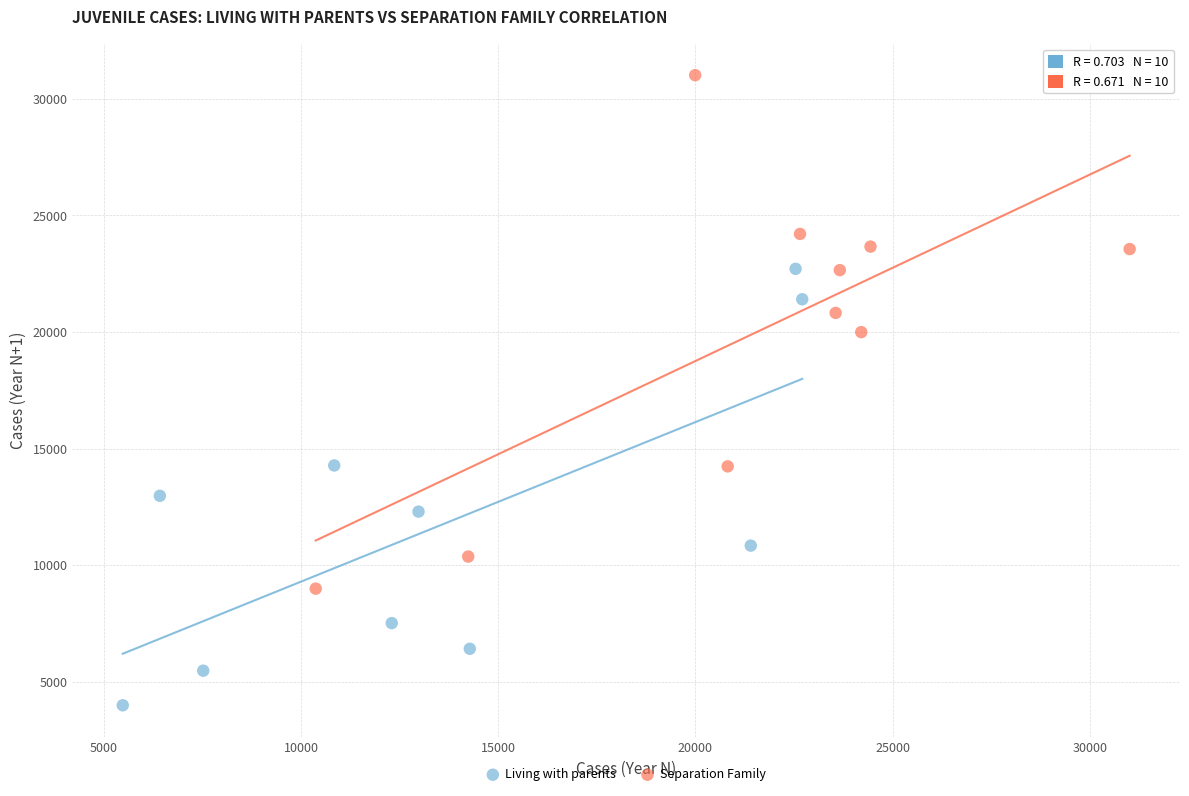

Which series reaches the minimum Y coordinate?

Living with parents